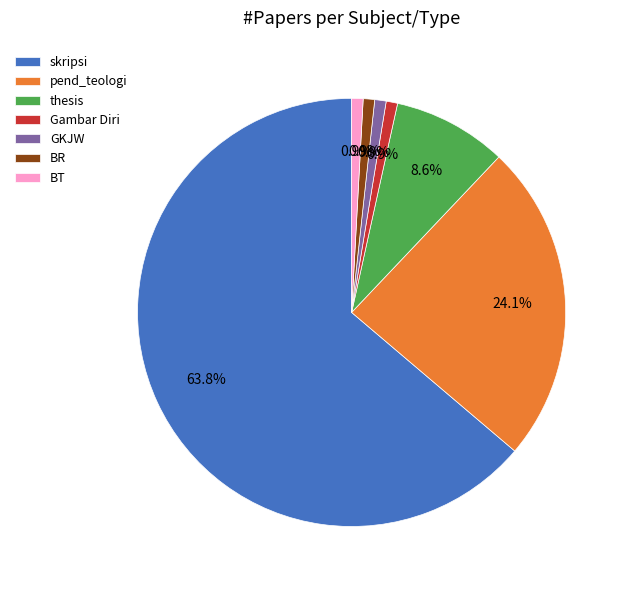

Which category has the biggest portion of the pie?

skripsi